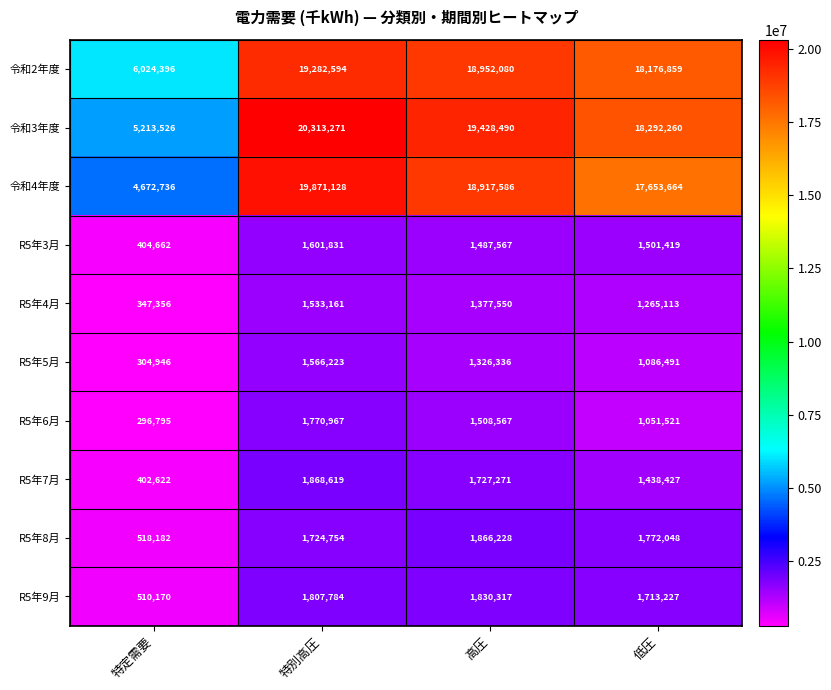

What is the greatest value displayed?

20313271